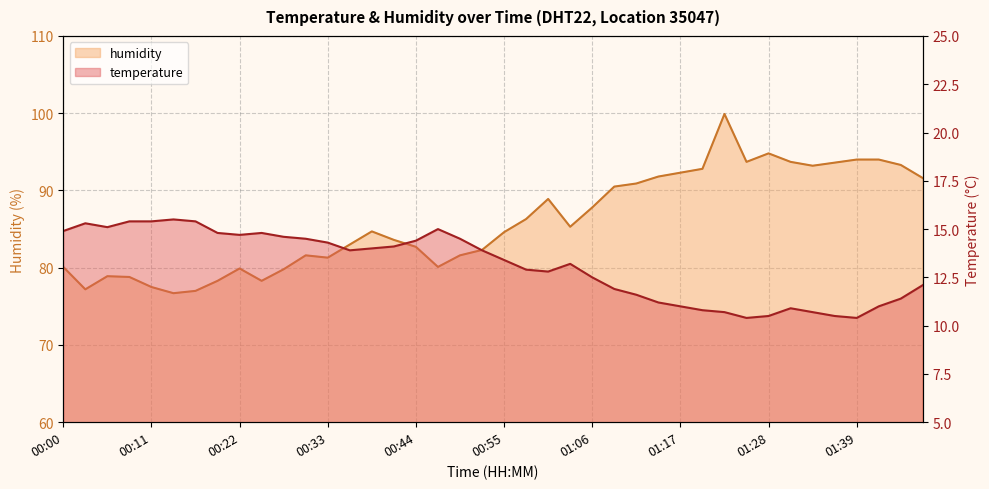

True or false: humidity has a value of 129.4 at 00:25.

False